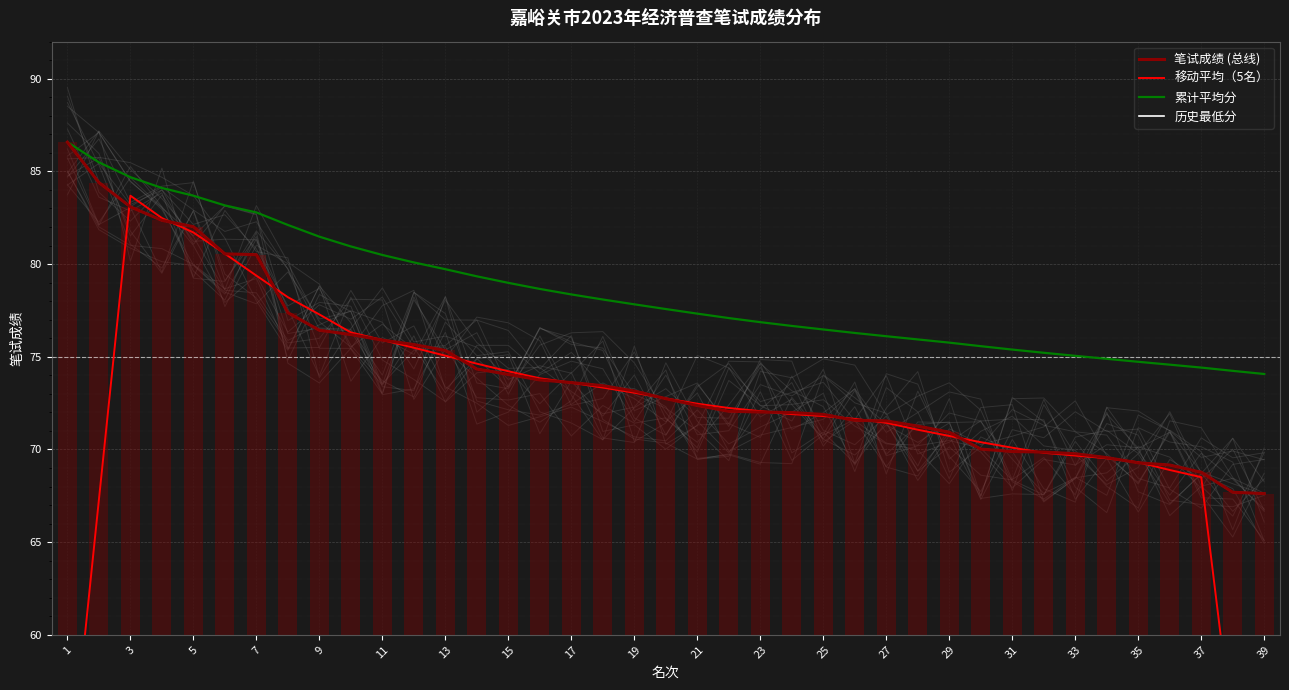

Which category has the highest value across all series?

1